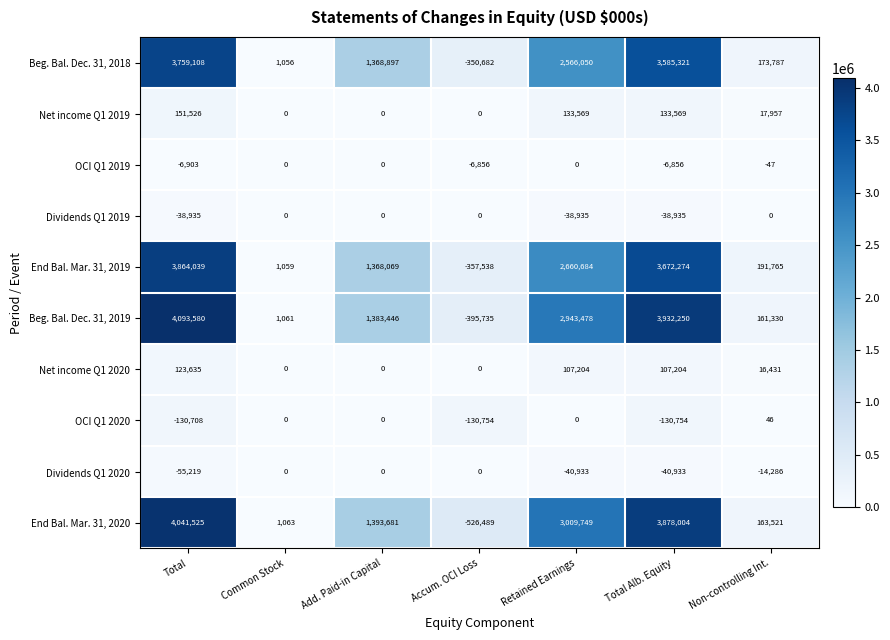

List the labels in order of End Bal. Mar. 31, 2020 value, largest first.

Total, Total Alb. Equity, Retained Earnings, Add. Paid-in Capital, Non-controlling Int., Common Stock, Accum. OCI Loss